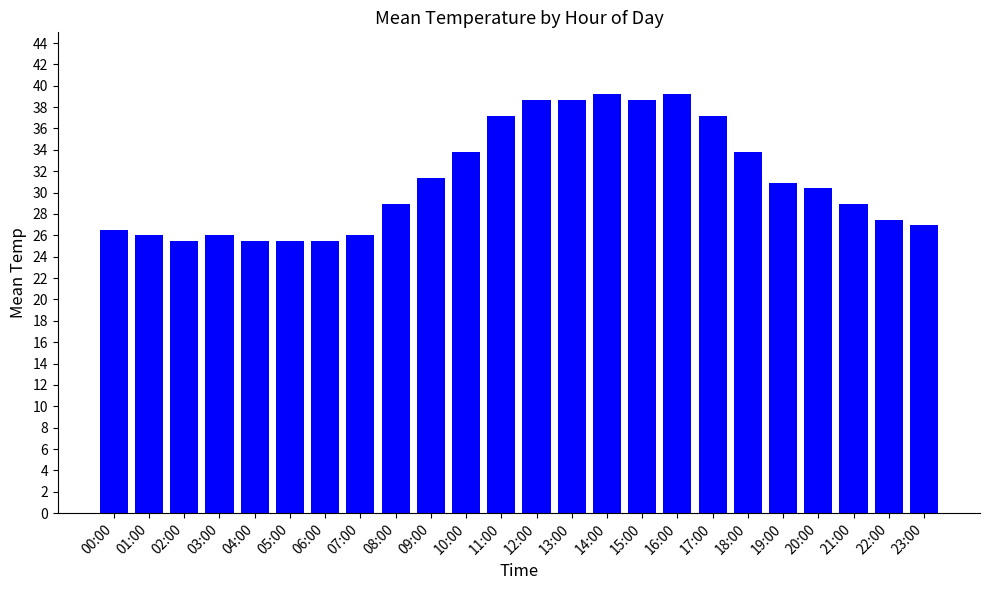

Count the number of data series in this chart.

1